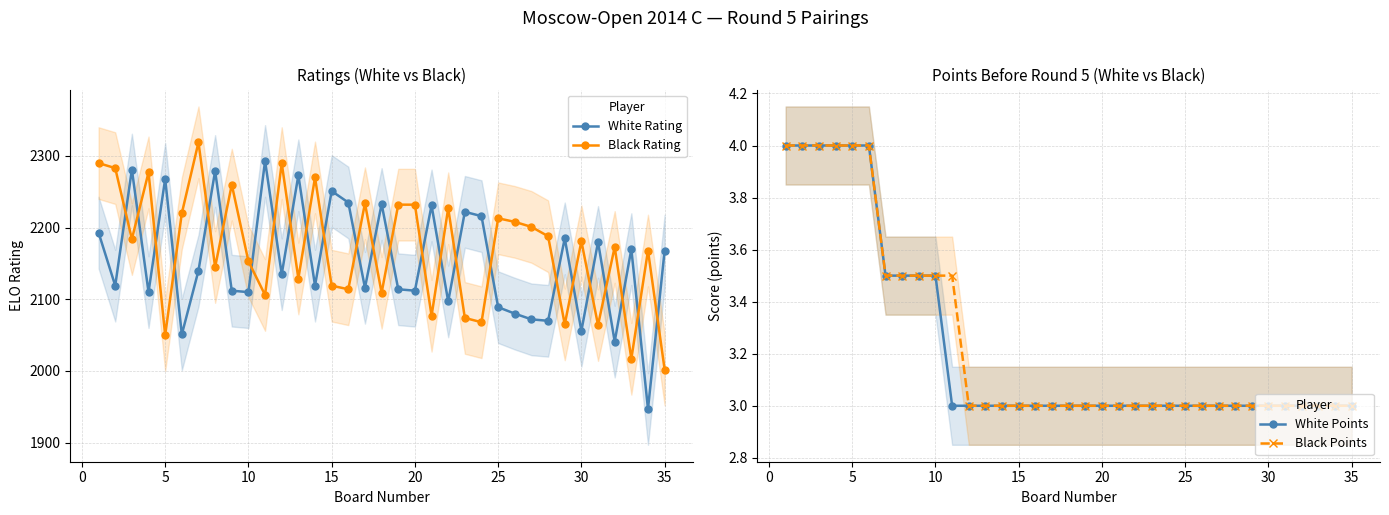

What is the lowest value of the Black Rating series?

2002